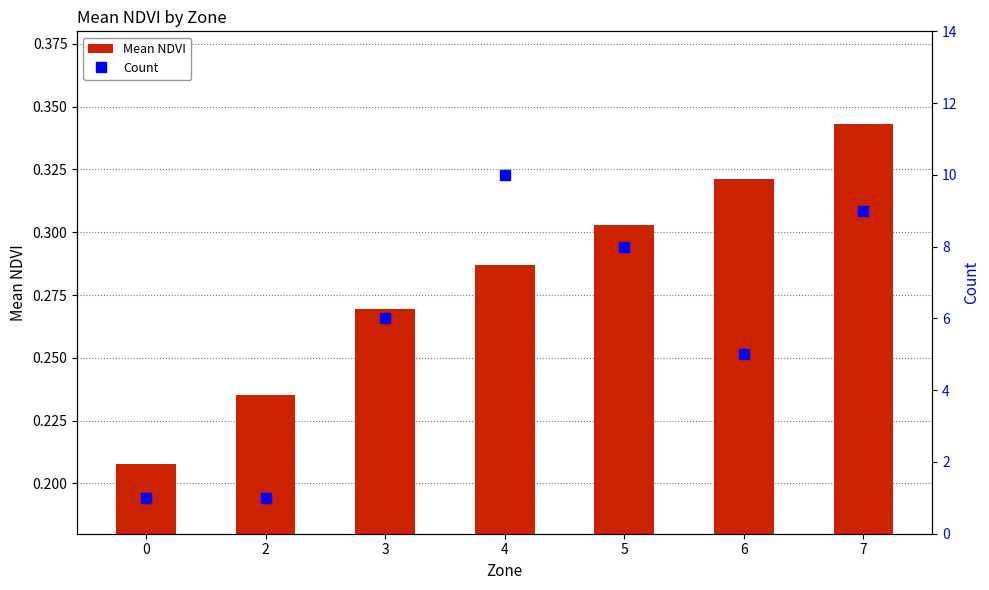

What is the maximum value for Count?

10.0